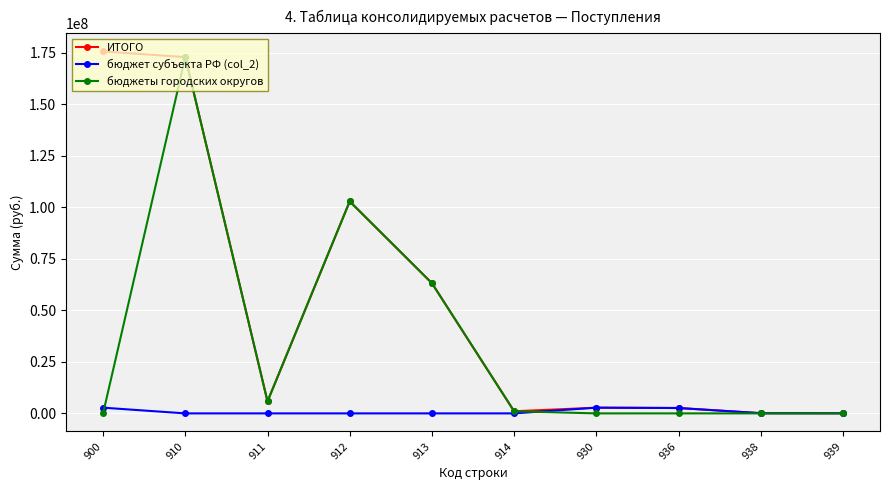

Rank the series by their maximum value, from highest to lowest.

ИТОГО, бюджеты городских округов, бюджет субъекта РФ (col_2)